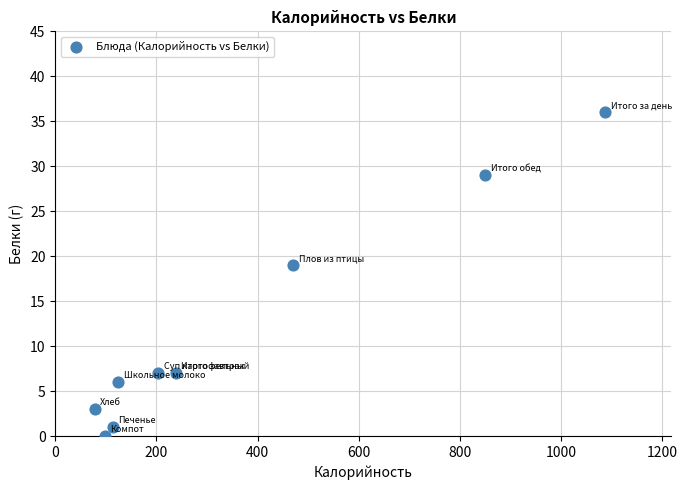

What Y value in the scatter plot is closest to 18?

19